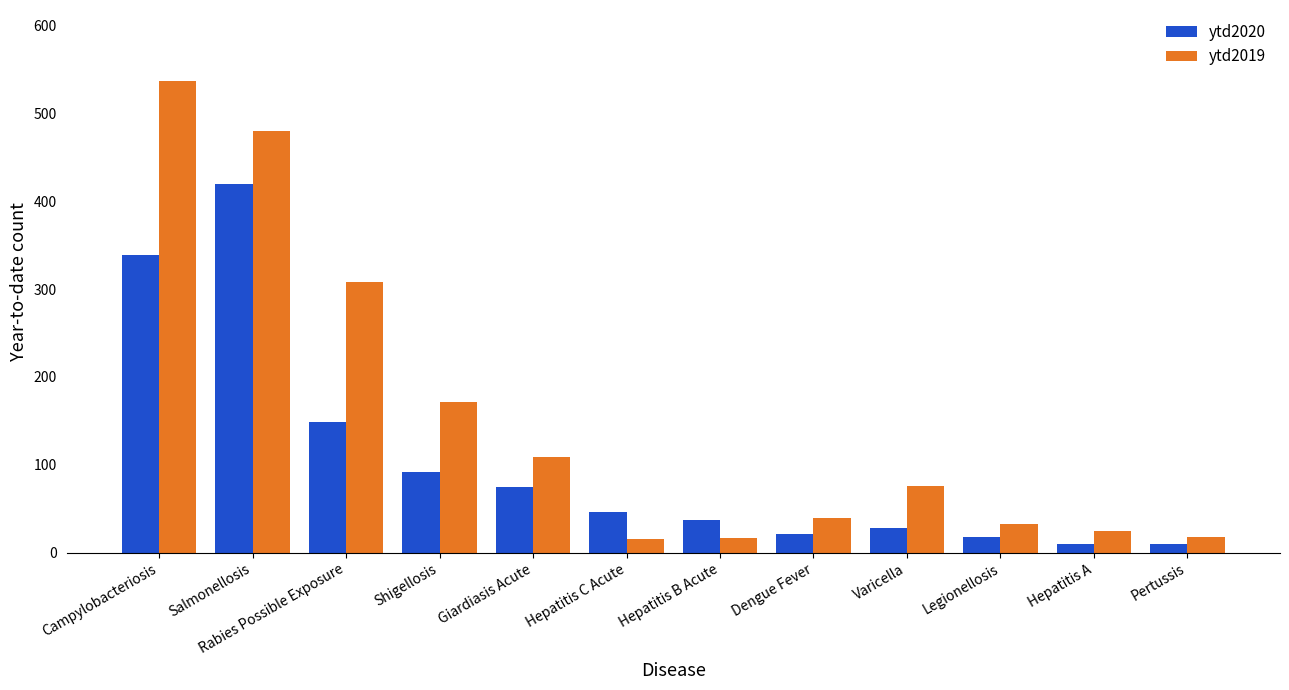

What is the sum of the ytd2020 values at Rabies Possible Exposure and Giardiasis Acute?

224